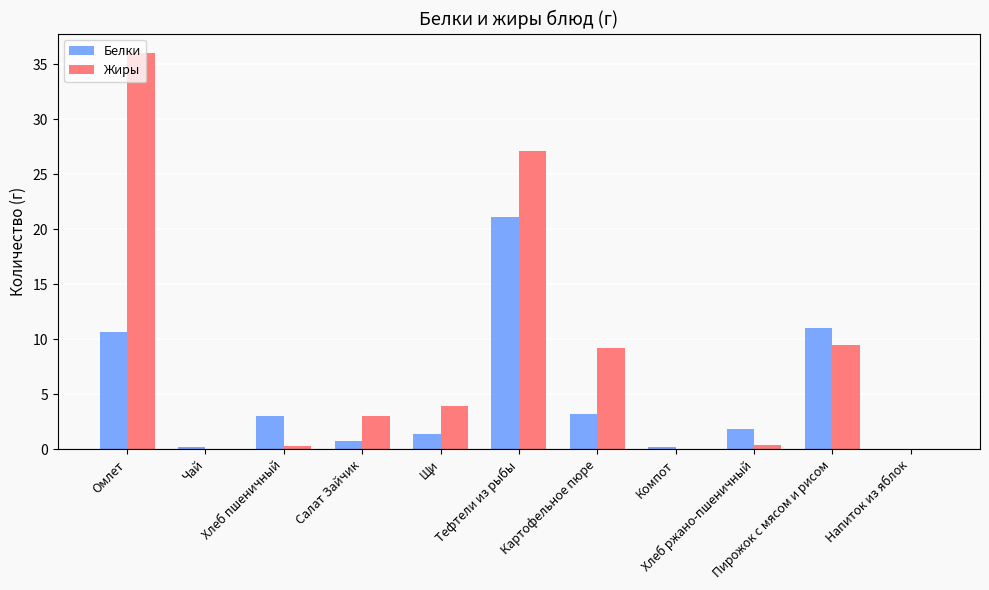

What is the highest value of the Жиры series?

36.0